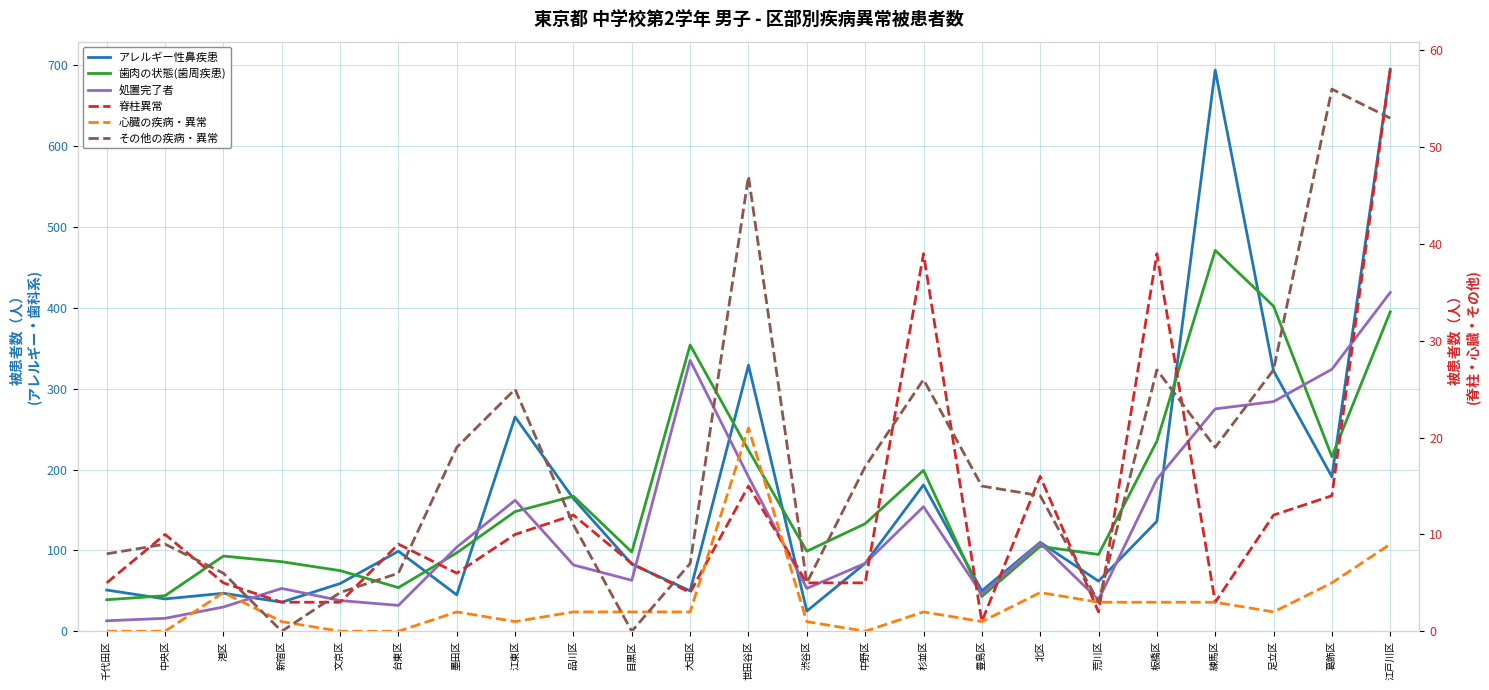

Which category has the highest value across all series?

江戸川区